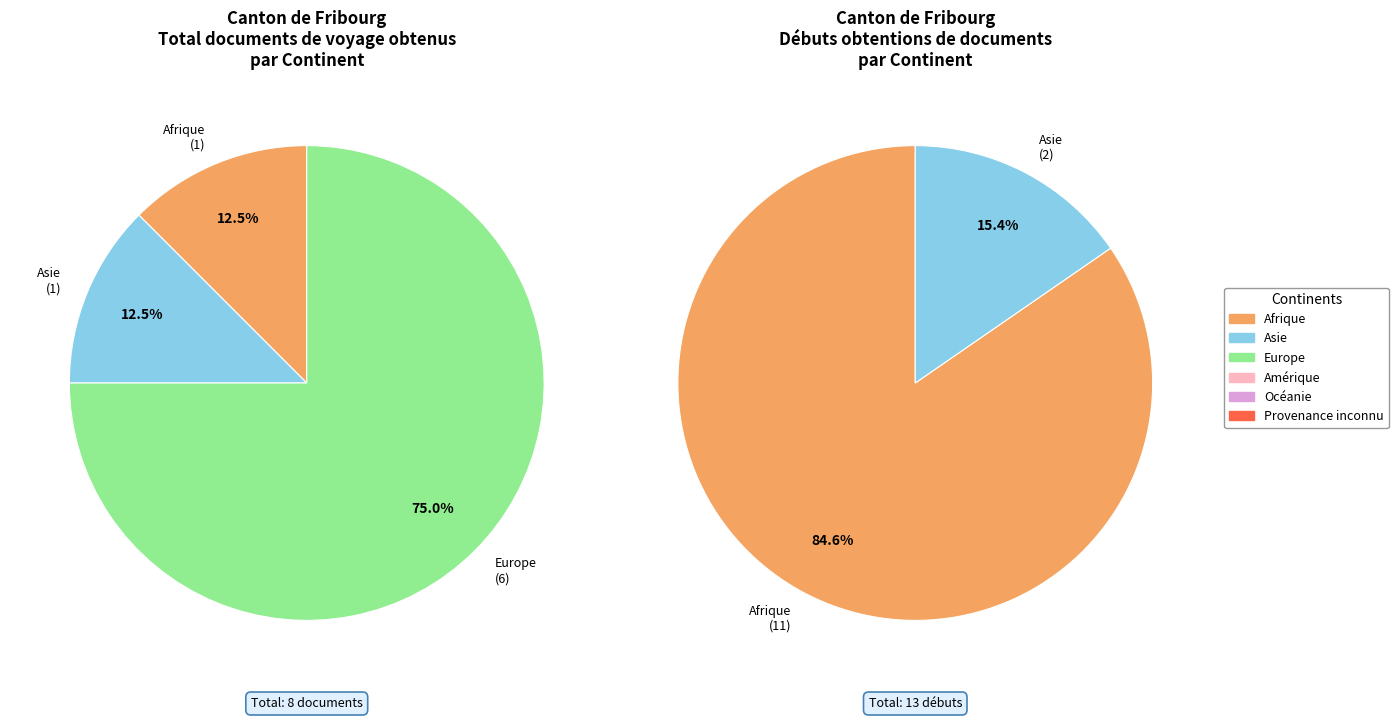

Which slice is the largest?

Europe